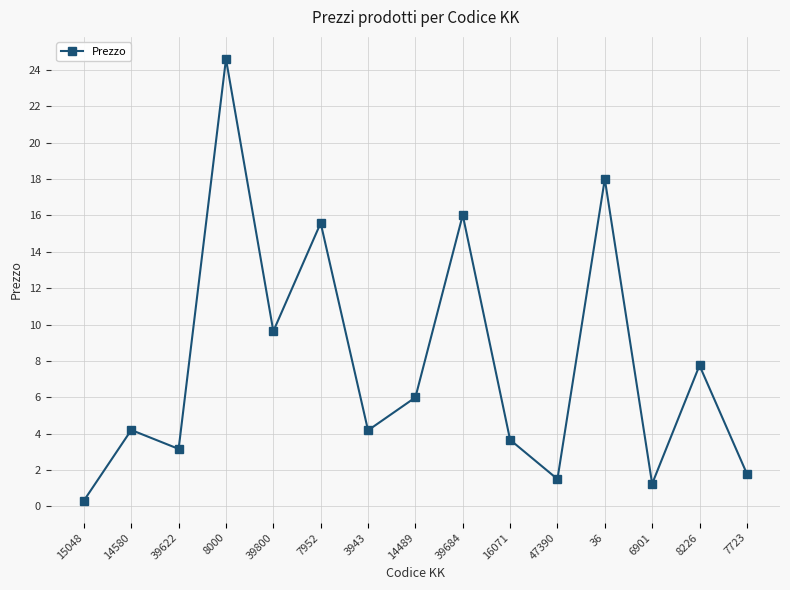

How many lines are shown in the chart?

1